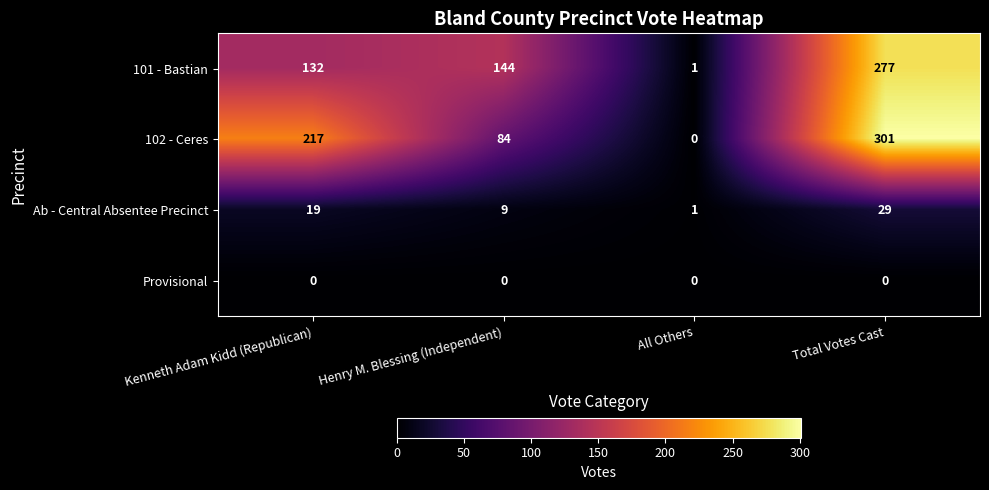

The Ab - Central Absentee Precinct series shows 29 at Total Votes Cast. True or false?

True